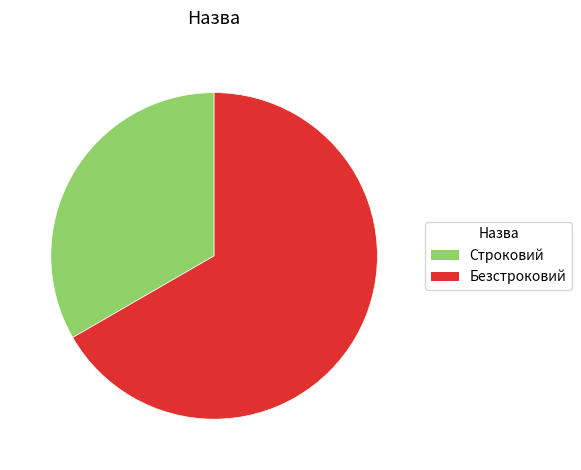

How many segments does this pie chart have?

2